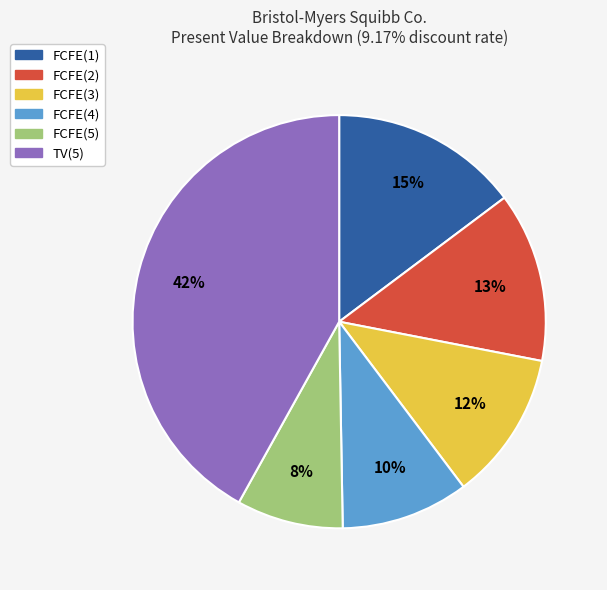

Is the sum of FCFE(3) and FCFE(5) greater than half?

No